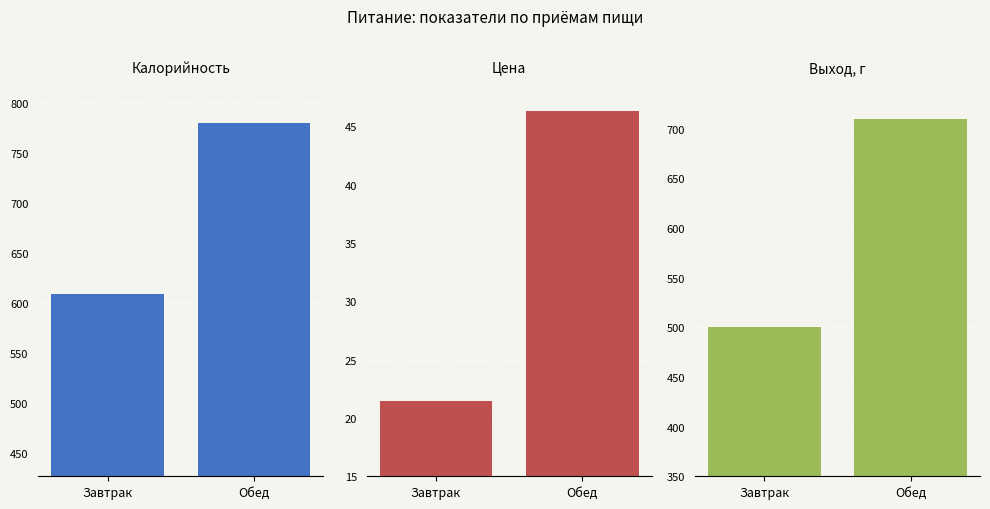

How many values in the Цена series exceed 46?

1